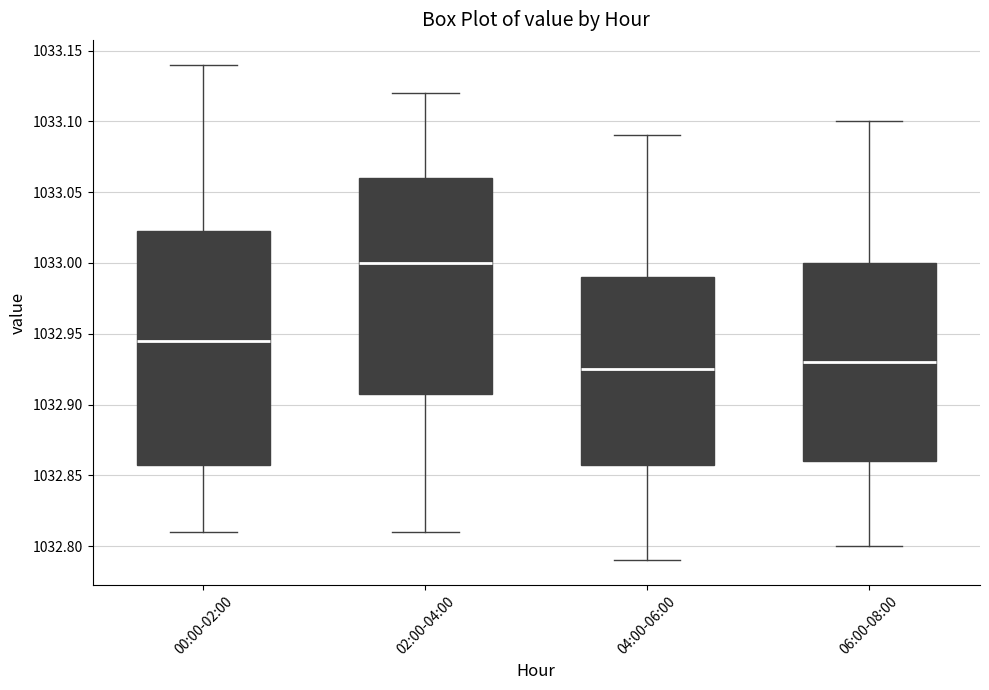

Reading left to right, transcribe this box plot: for each box, give where its median line is, the range the box spans, and where its two whiskers end, as read against the y-axis. The values are not printed on the chart, so give them approximately, as read against the axis.

00:00-02:00: median 1032.945, box 1032.860 to 1033.025, whiskers 1032.810 to 1033.140
02:00-04:00: median 1033.000, box 1032.910 to 1033.060, whiskers 1032.810 to 1033.120
04:00-06:00: median 1032.925, box 1032.860 to 1032.990, whiskers 1032.790 to 1033.090
06:00-08:00: median 1032.930, box 1032.860 to 1033.000, whiskers 1032.800 to 1033.100